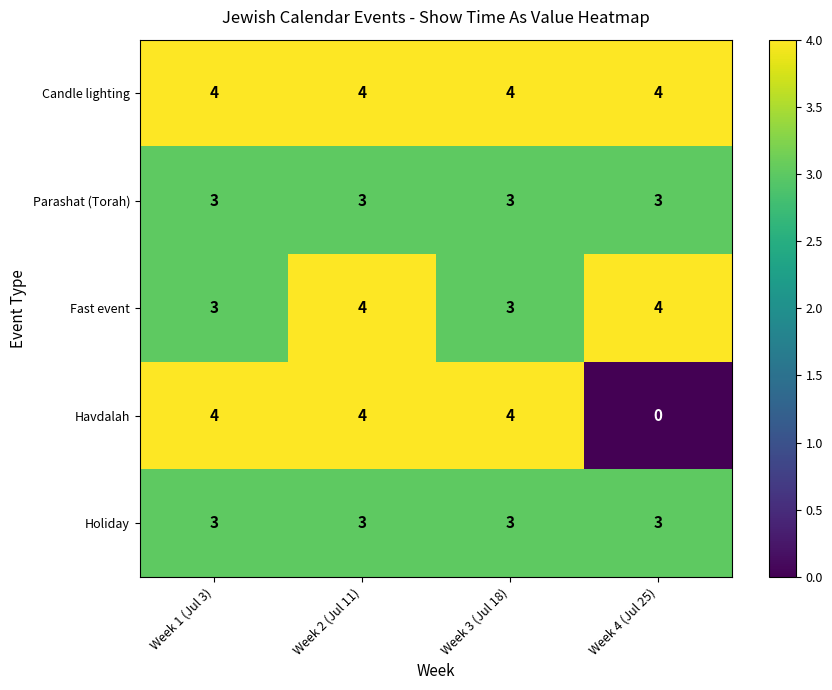

The value of Fast event at Week 2 (Jul 11) is 6. True or false?

False